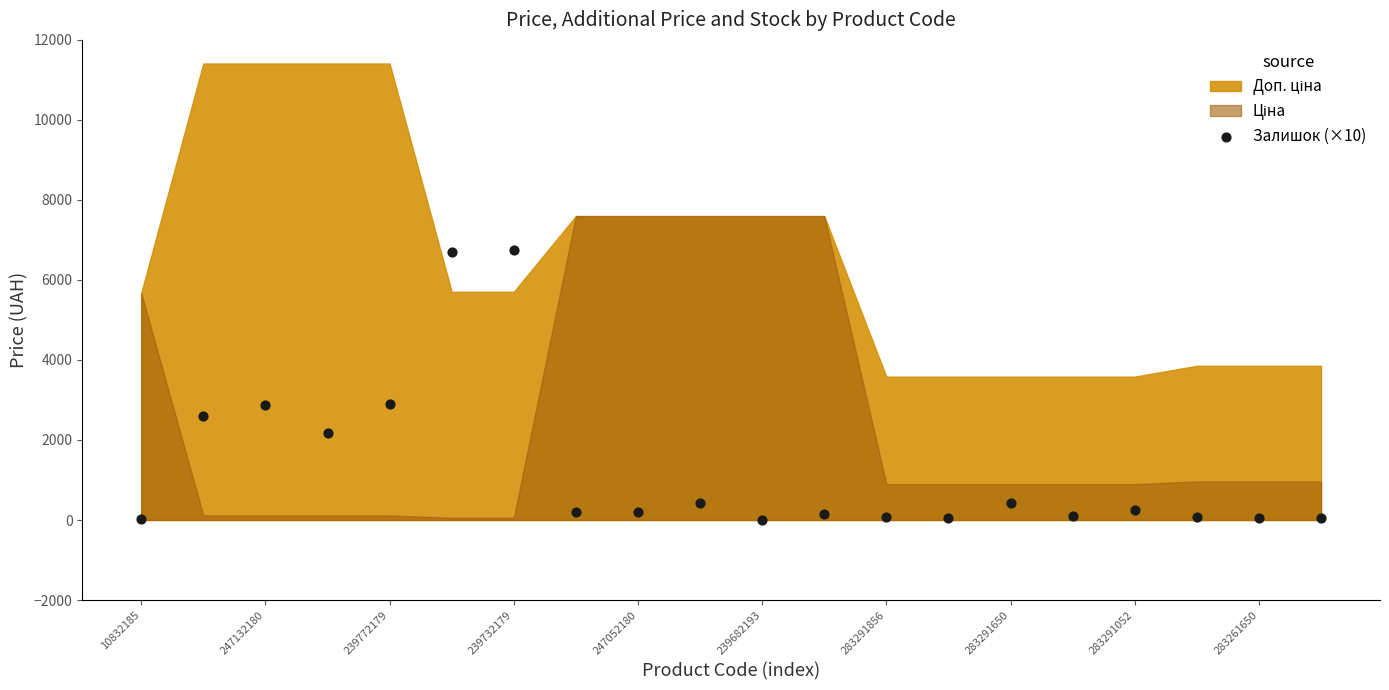

What is the range of Y values (max minus min)?

6760